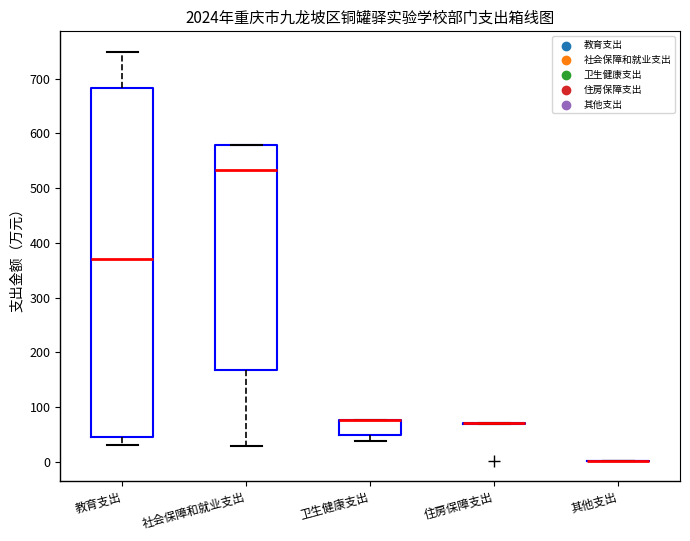

Which box is the tallest, from its lower edge to its upper edge?

教育支出